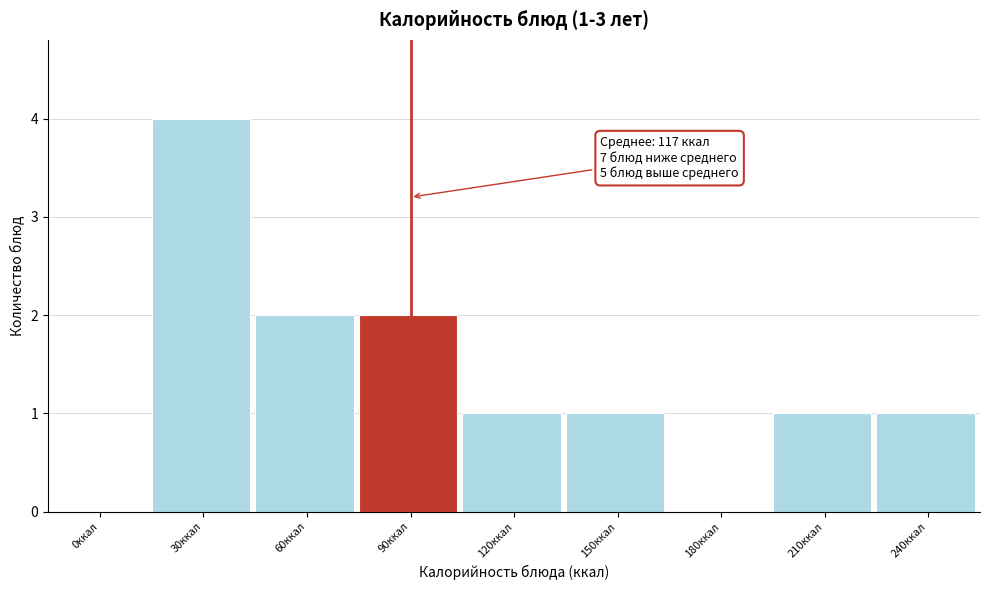

Reading left to right, list all the values displayed in this chart.

0ккал=0	30ккал=4	60ккал=2	90ккал=2	120ккал=1	150ккал=1	180ккал=0	210ккал=1	240ккал=1